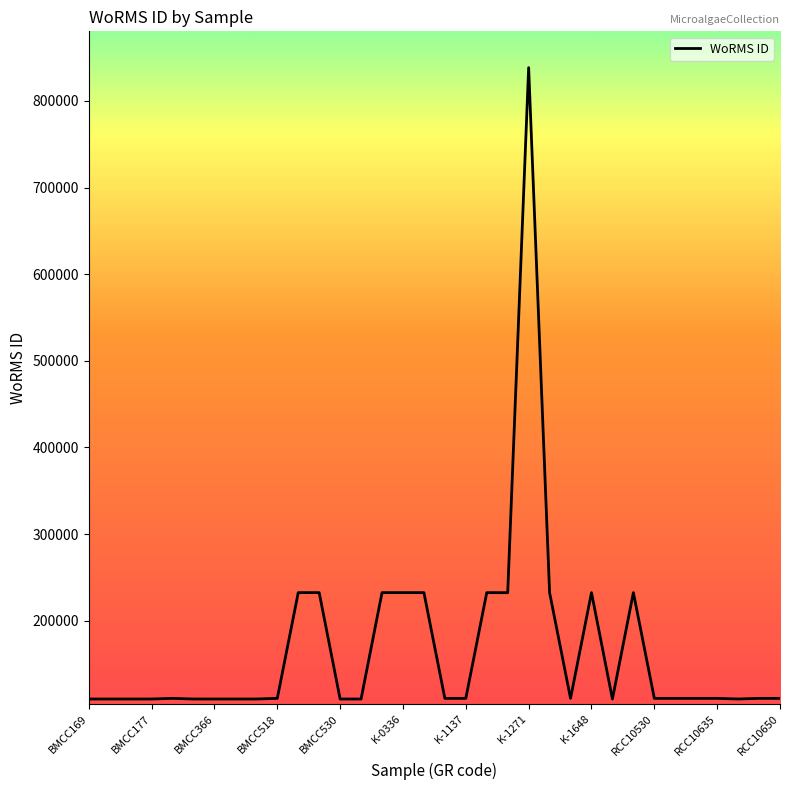

What is the greatest value displayed?

838471